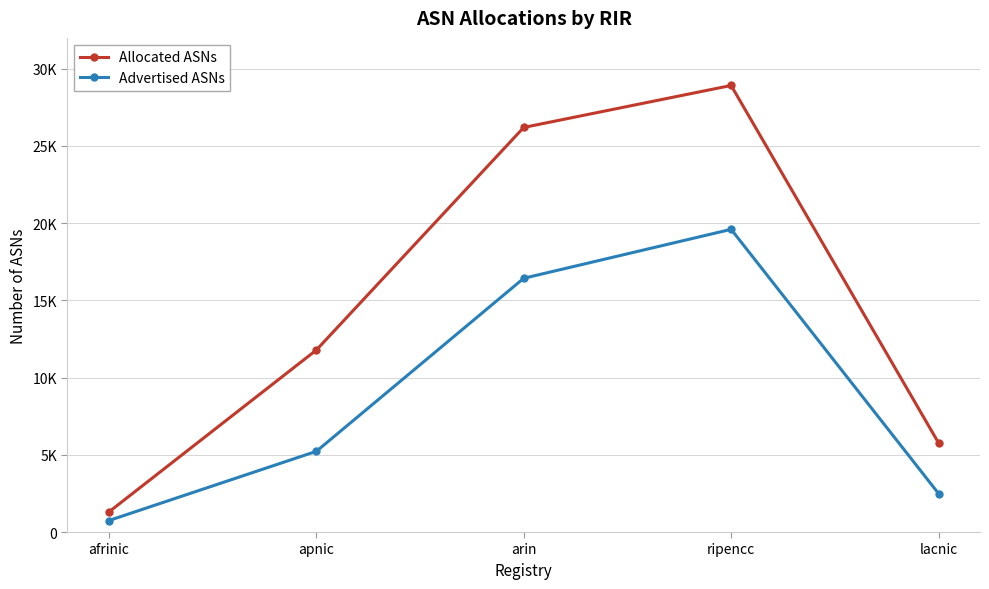

List the labels in order of Allocated ASNs value, smallest first.

afrinic, lacnic, apnic, arin, ripencc